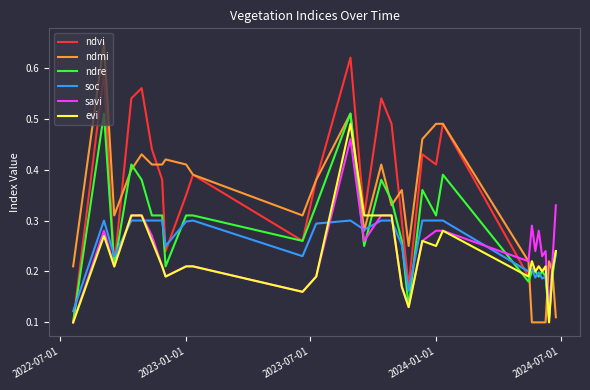

True or false: soc and savi intersect in this chart.

True